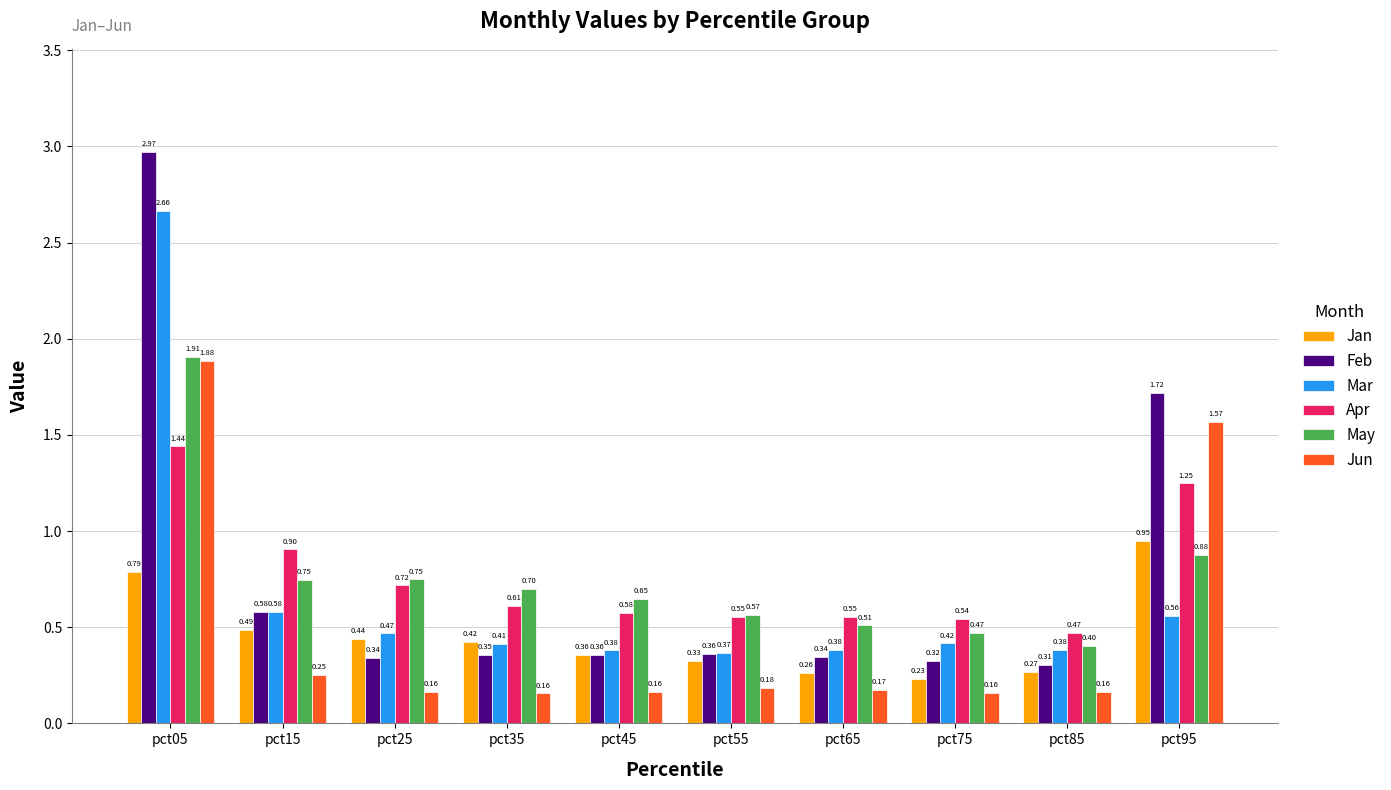

List the series in order of their peak value, lowest first.

Jan, Apr, Jun, May, Mar, Feb